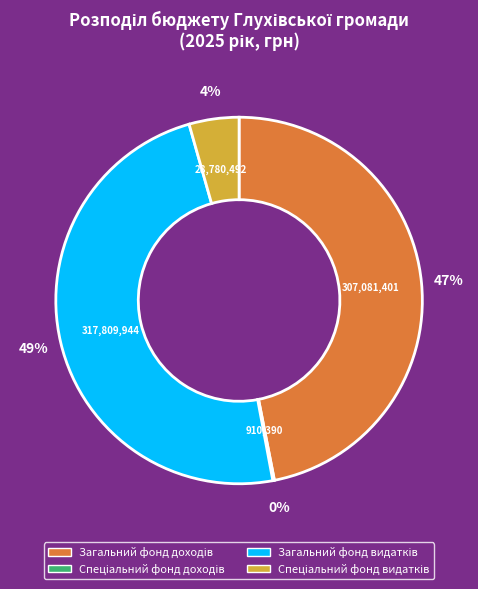

To the nearest percent, what is the average slice percentage?

25%